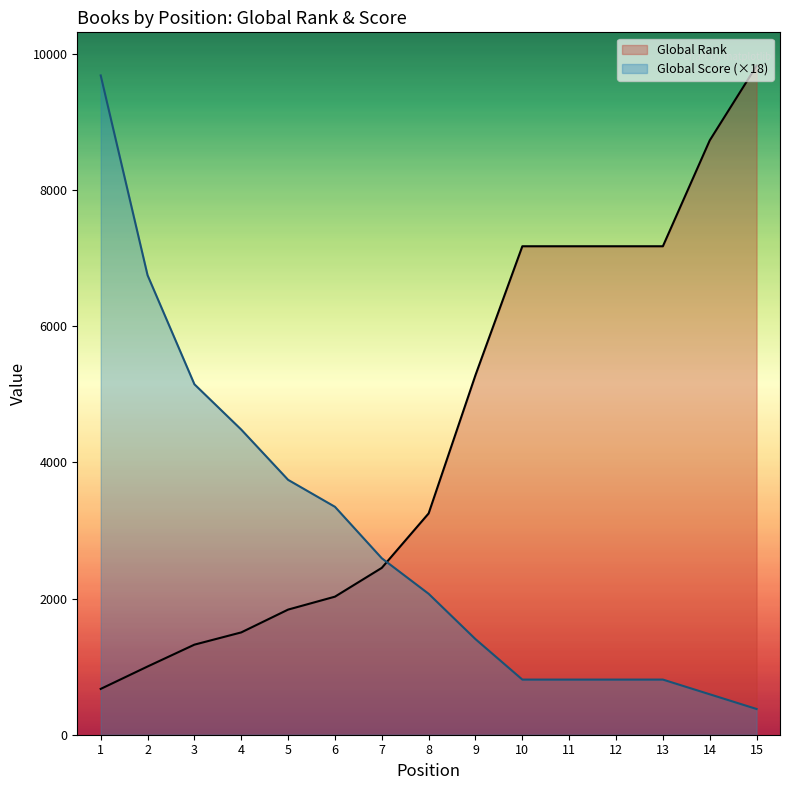

How many intersections are there between Global Score (×18) and Global Rank?

1